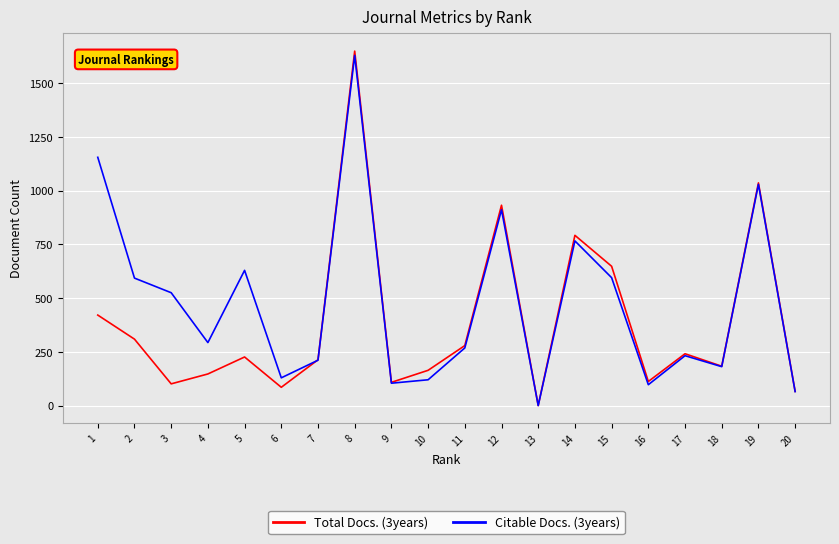

Is it true that Citable Docs. (3years) equals 301 at 12?

False